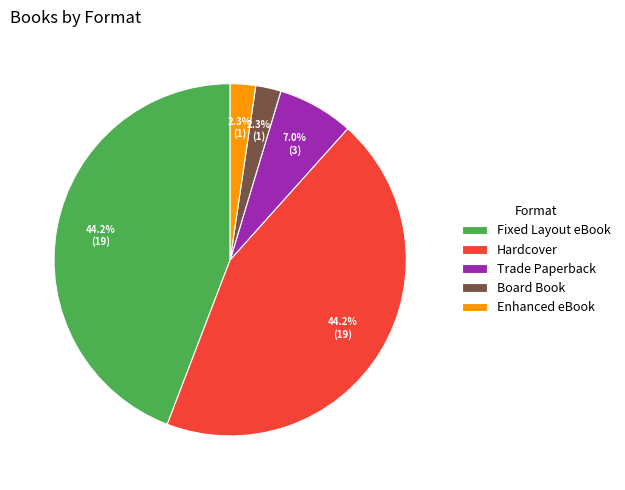

What percentage do Fixed Layout eBook and Board Book together represent?

46.5%